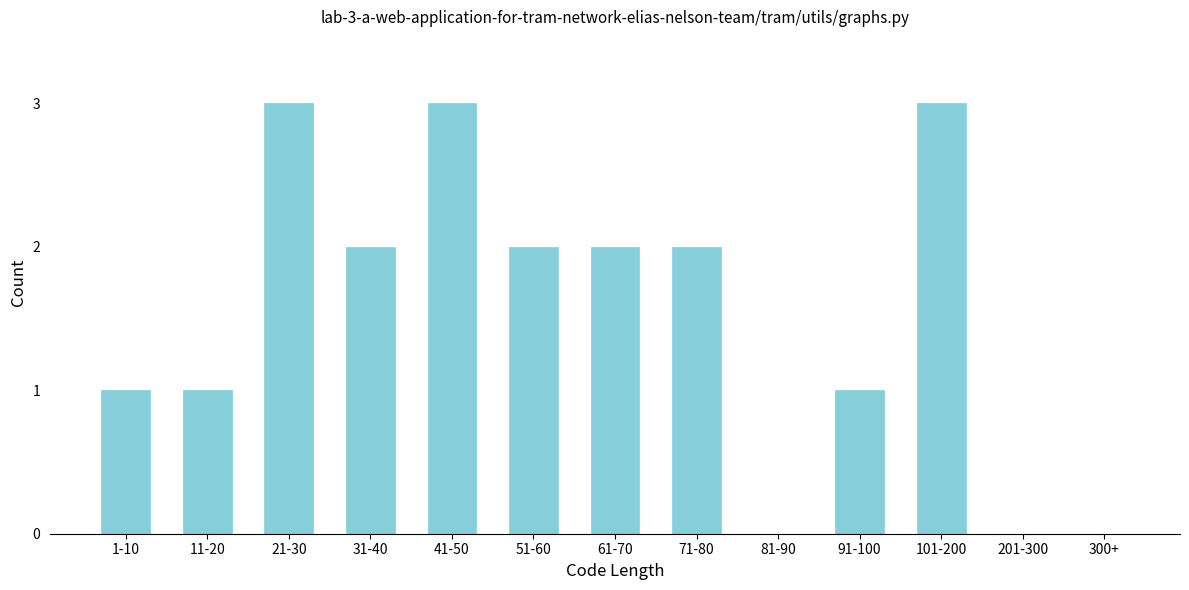

Reading left to right, what are all the values shown in this chart?

1-10=1	11-20=1	21-30=3	31-40=2	41-50=3	51-60=2	61-70=2	71-80=2	81-90=0	91-100=1	101-200=3	201-300=0	300+=0